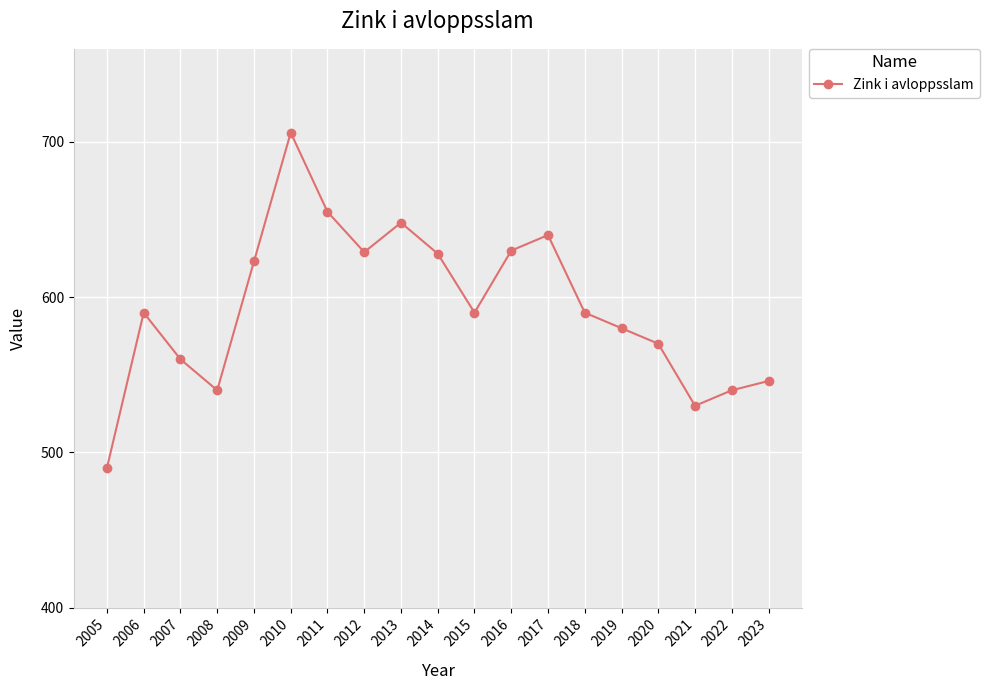

Does the chart have visible grid lines?

Yes